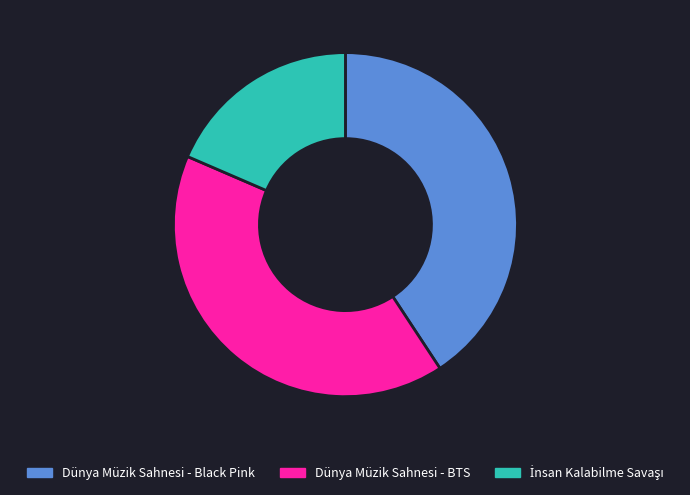

How many segments does this pie chart have?

3